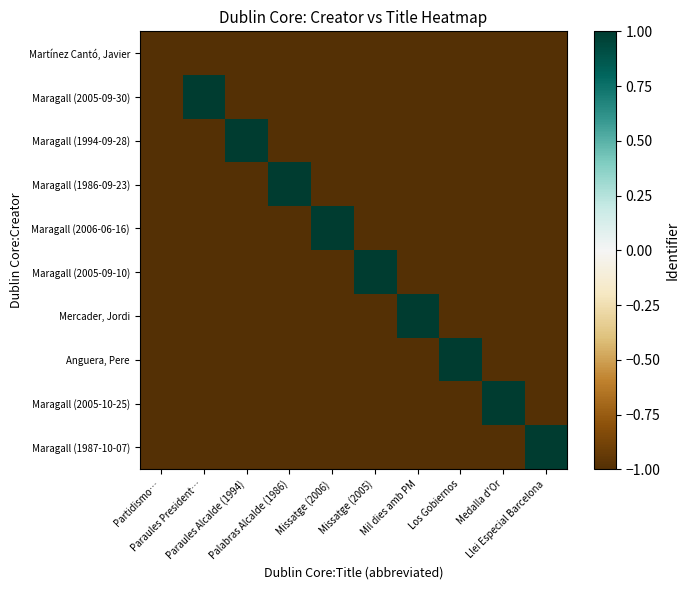

Which has a higher value, Partidismo… or Llei Especial Barcelona?

Partidismo…